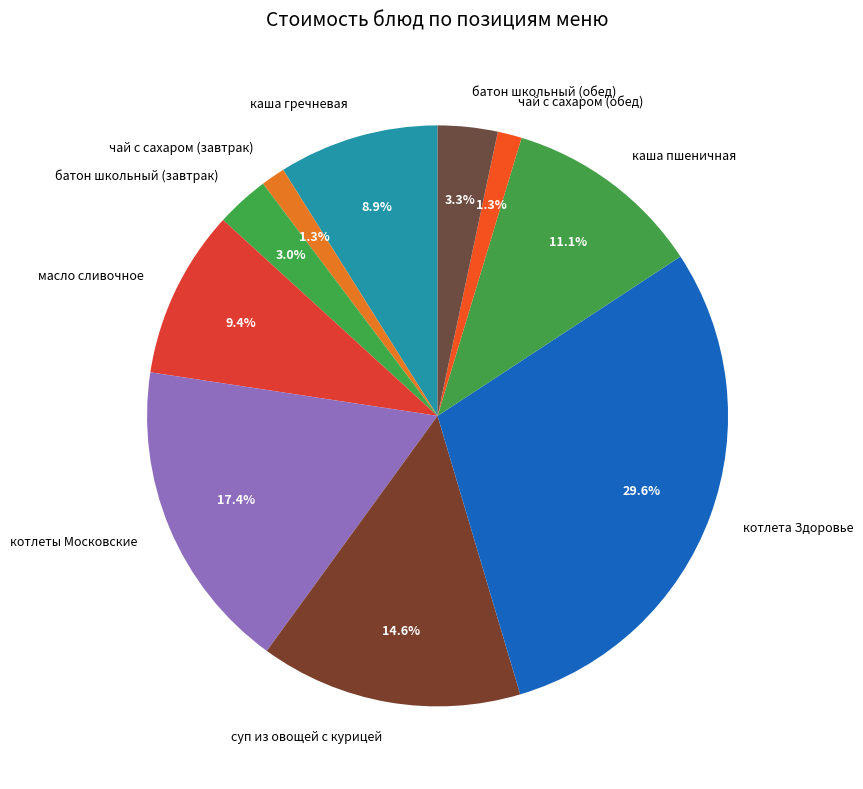

What percentage is the каша гречневая slice, to the nearest percent?

9%